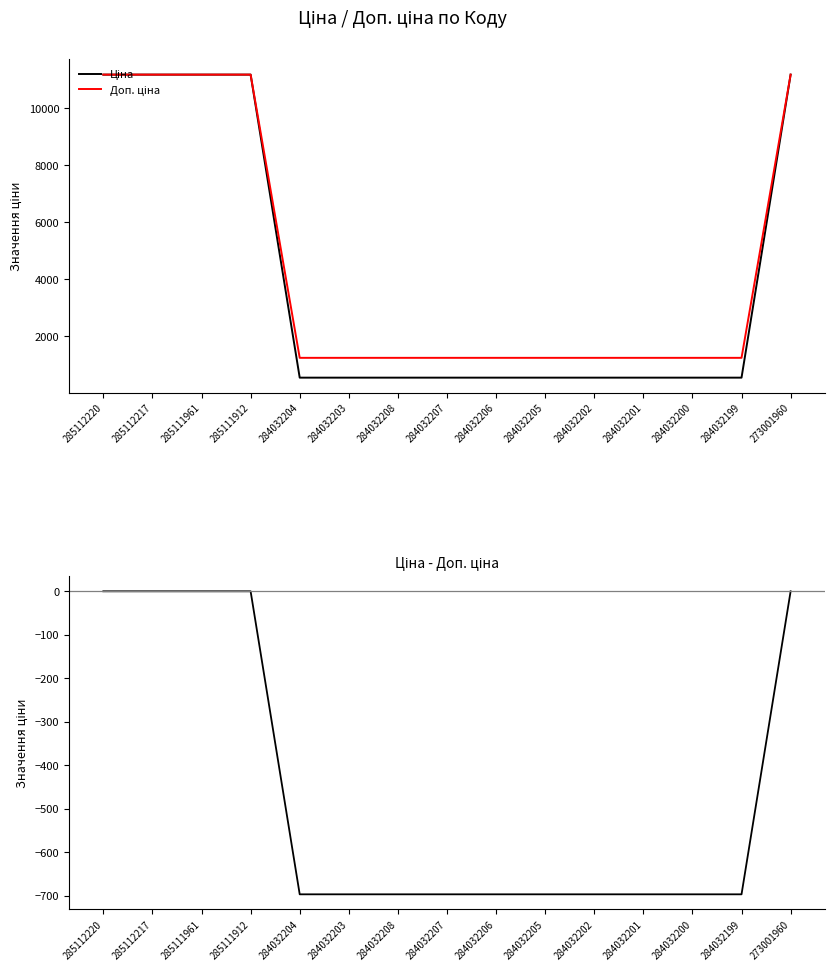

True or false: Ціна − Доп. ціна and Ціна intersect in this chart.

False